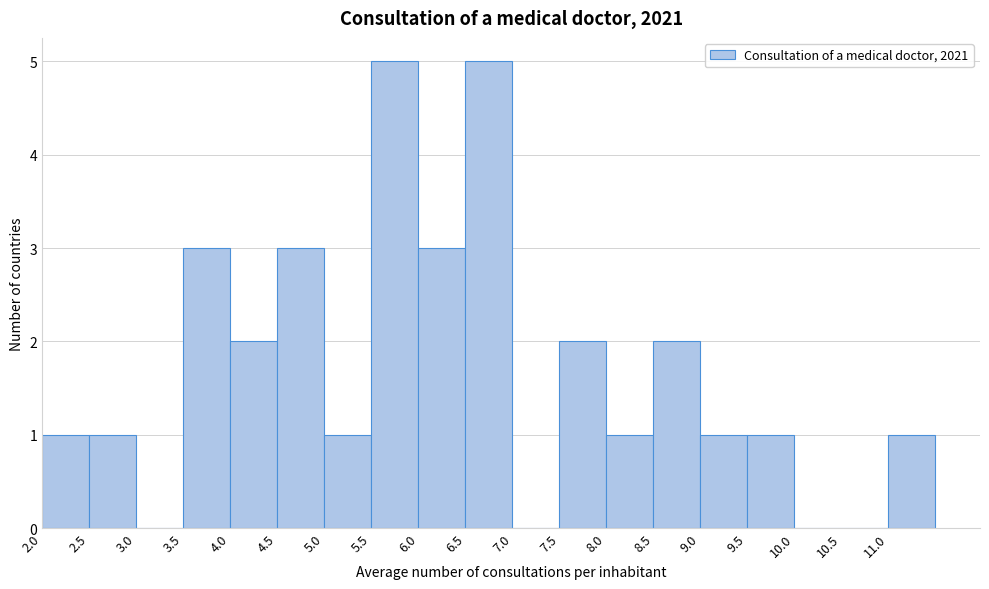

Reading left to right, list every bar in this chart as the range it spans on the x-axis followed by its height. The values are not printed on the chart, so give them approximately, as read against the axis.

2.0 to 2.5: 1
2.5 to 3.0: 1
3.0 to 3.5: 0
3.5 to 4.0: 3
4.0 to 4.5: 2
4.5 to 5.0: 3
5.0 to 5.5: 1
5.5 to 6.0: 5
6.0 to 6.5: 3
6.5 to 7.0: 5
7.0 to 7.5: 0
7.5 to 8.0: 2
8.0 to 8.5: 1
8.5 to 9.0: 2
9.0 to 9.5: 1
9.5 to 10.0: 1
10.0 to 10.5: 0
10.5 to 11.0: 0
11.0 to 11.5: 1